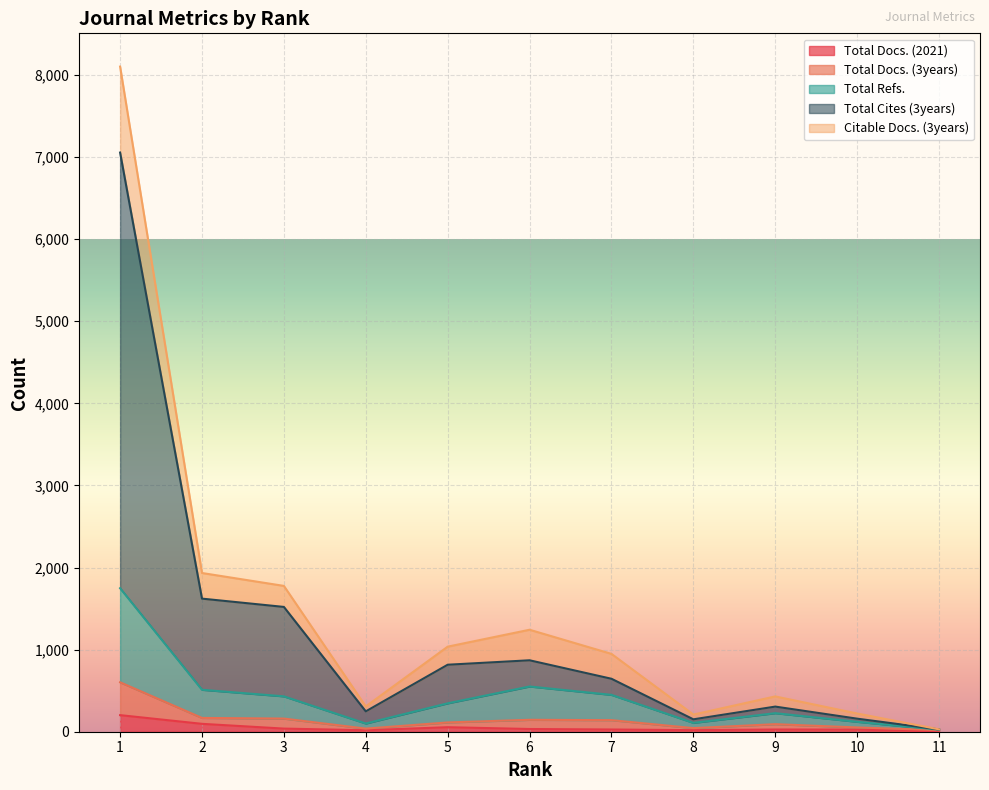

At which category does the chart reach its minimum across all series?

11